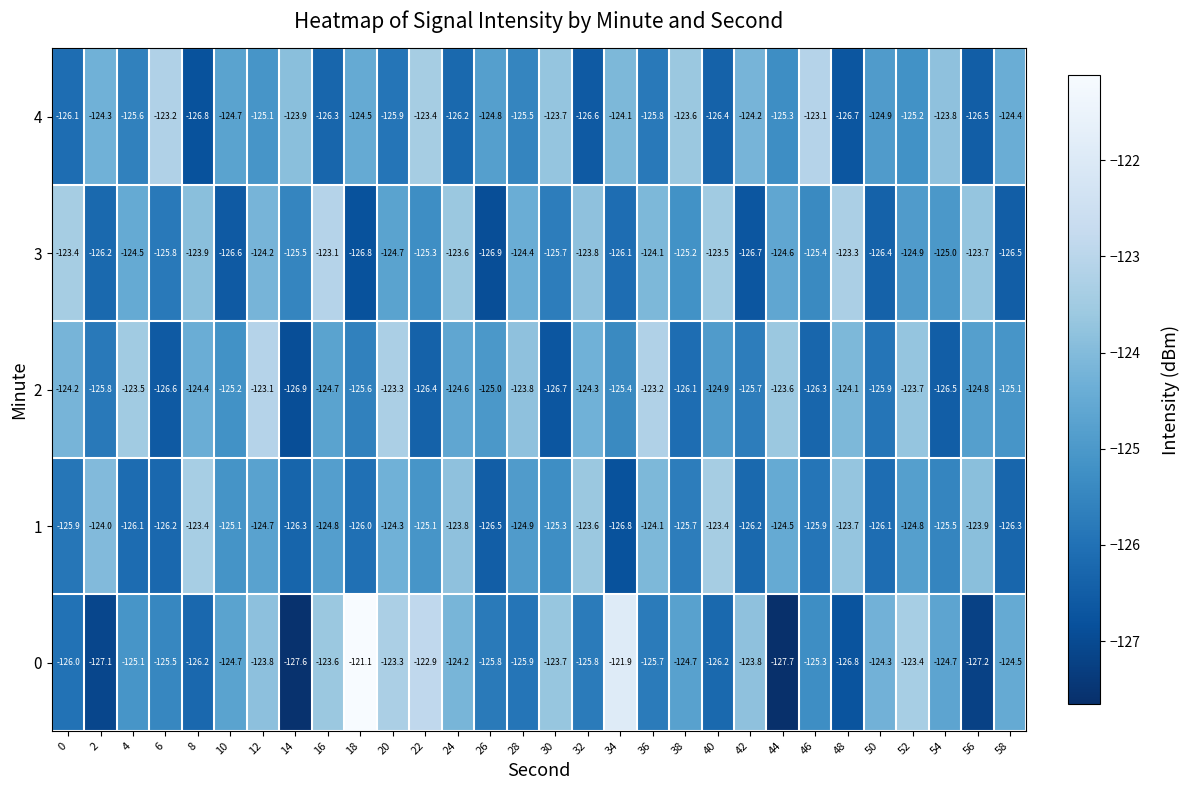

The value of 1 at 2 is -195.7. True or false?

False